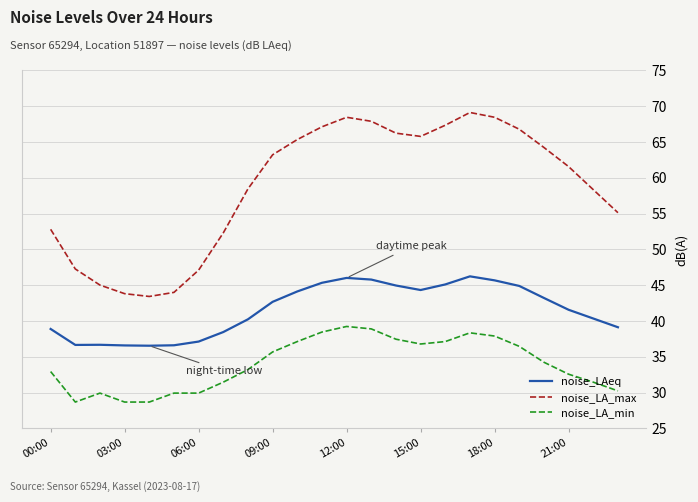

What is the maximum value shown in the chart?

69.1